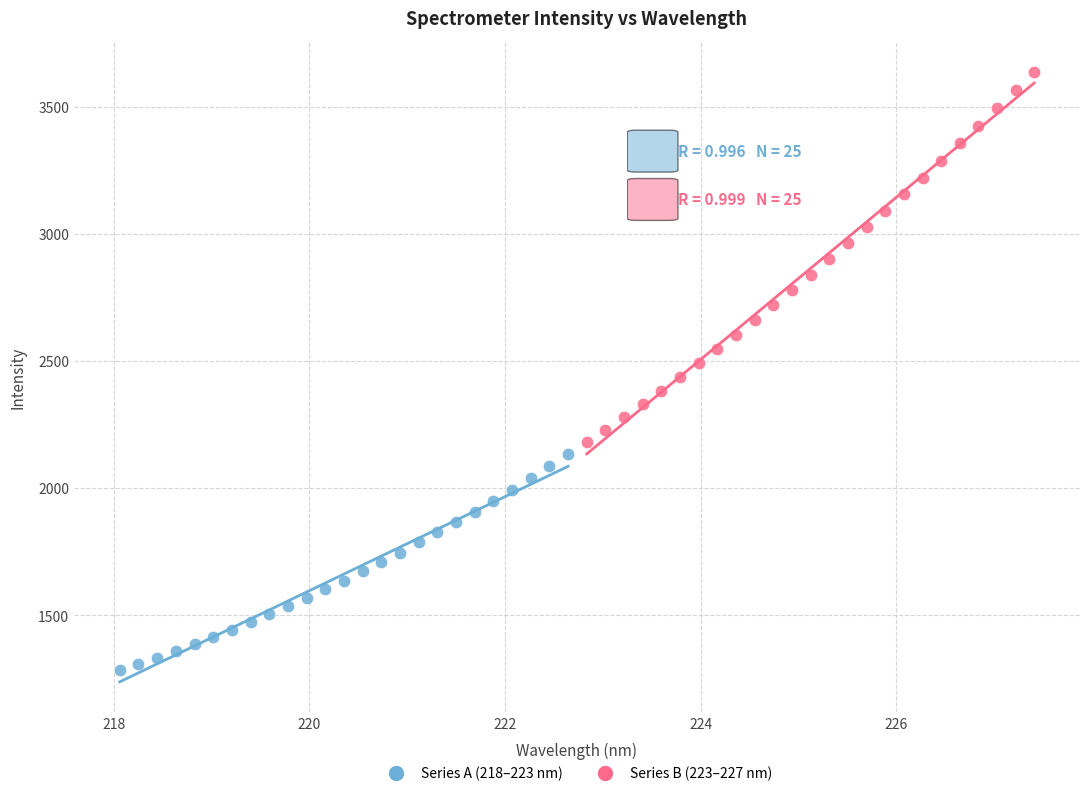

Which series has the widest spread of Y values?

Series B (223–227 nm)